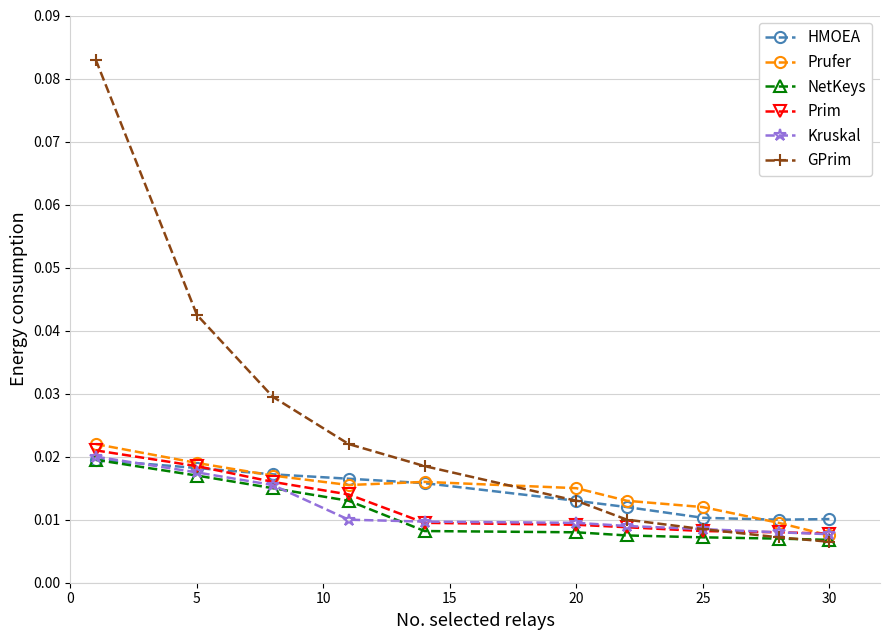

Which series has the largest range (max minus min)?

GPrim